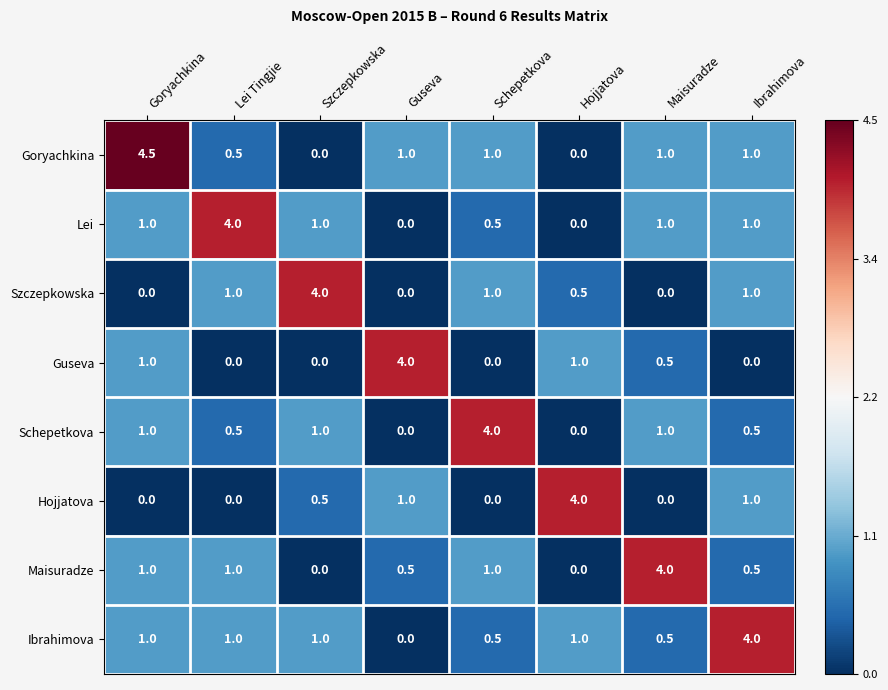

The value of Schepetkova at Lei Tingjie is 0.5. True or false?

True